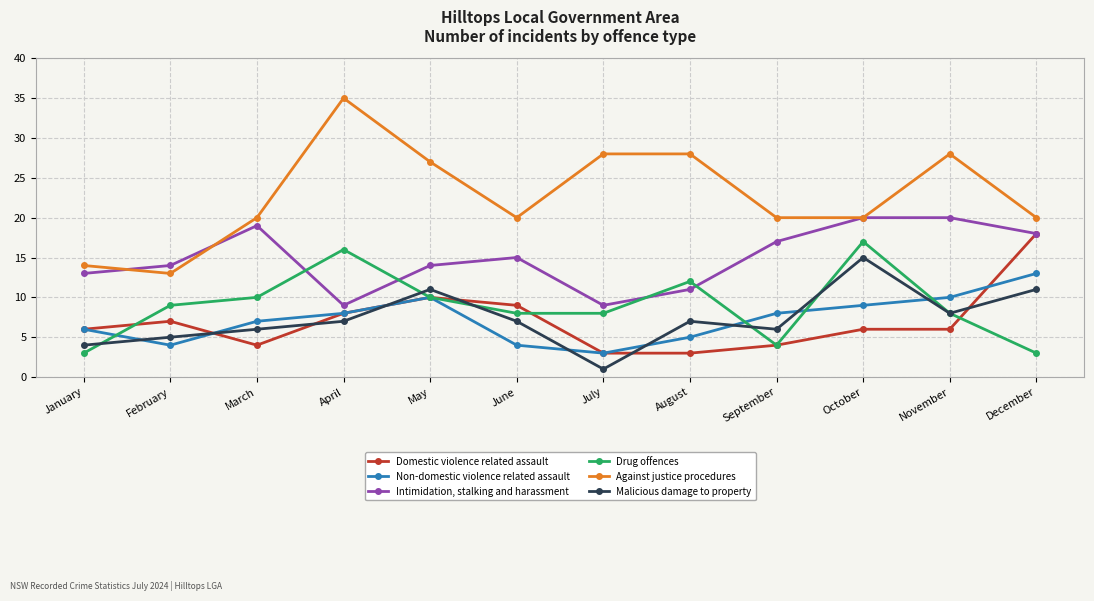

What are all the series names shown in the legend?

Domestic violence related assault, Non-domestic violence related assault, Intimidation, stalking and harassment, Drug offences, Against justice procedures, Malicious damage to property